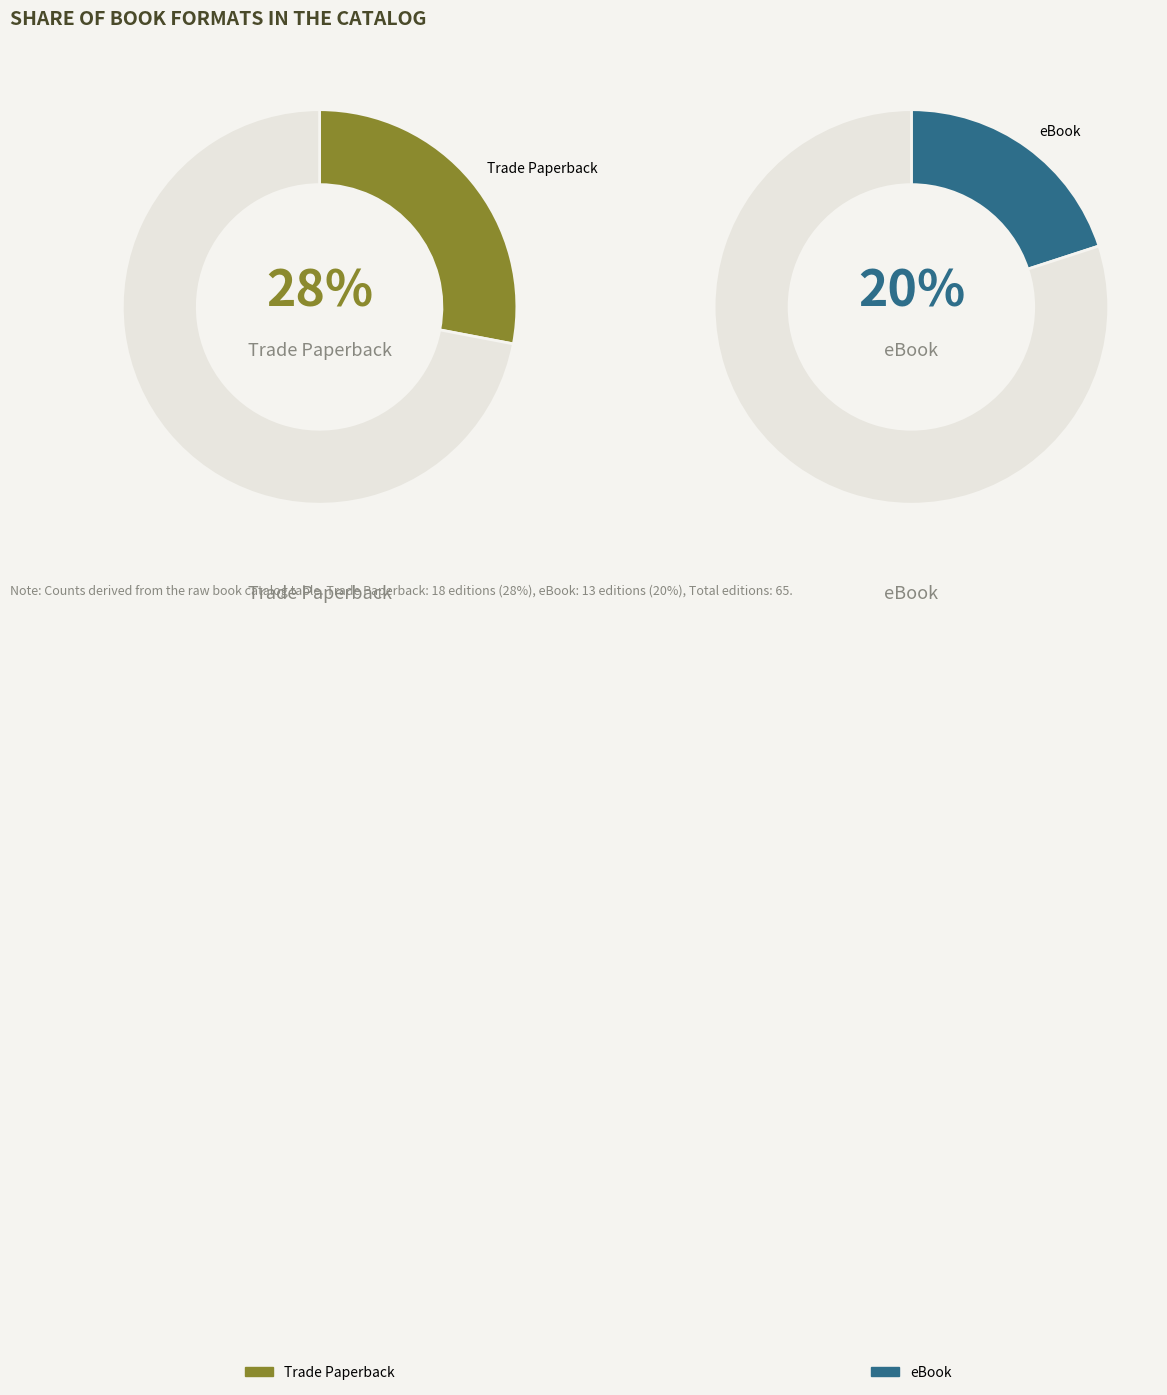

Is it true that Mass Market Paperback is 11% of the pie?

True